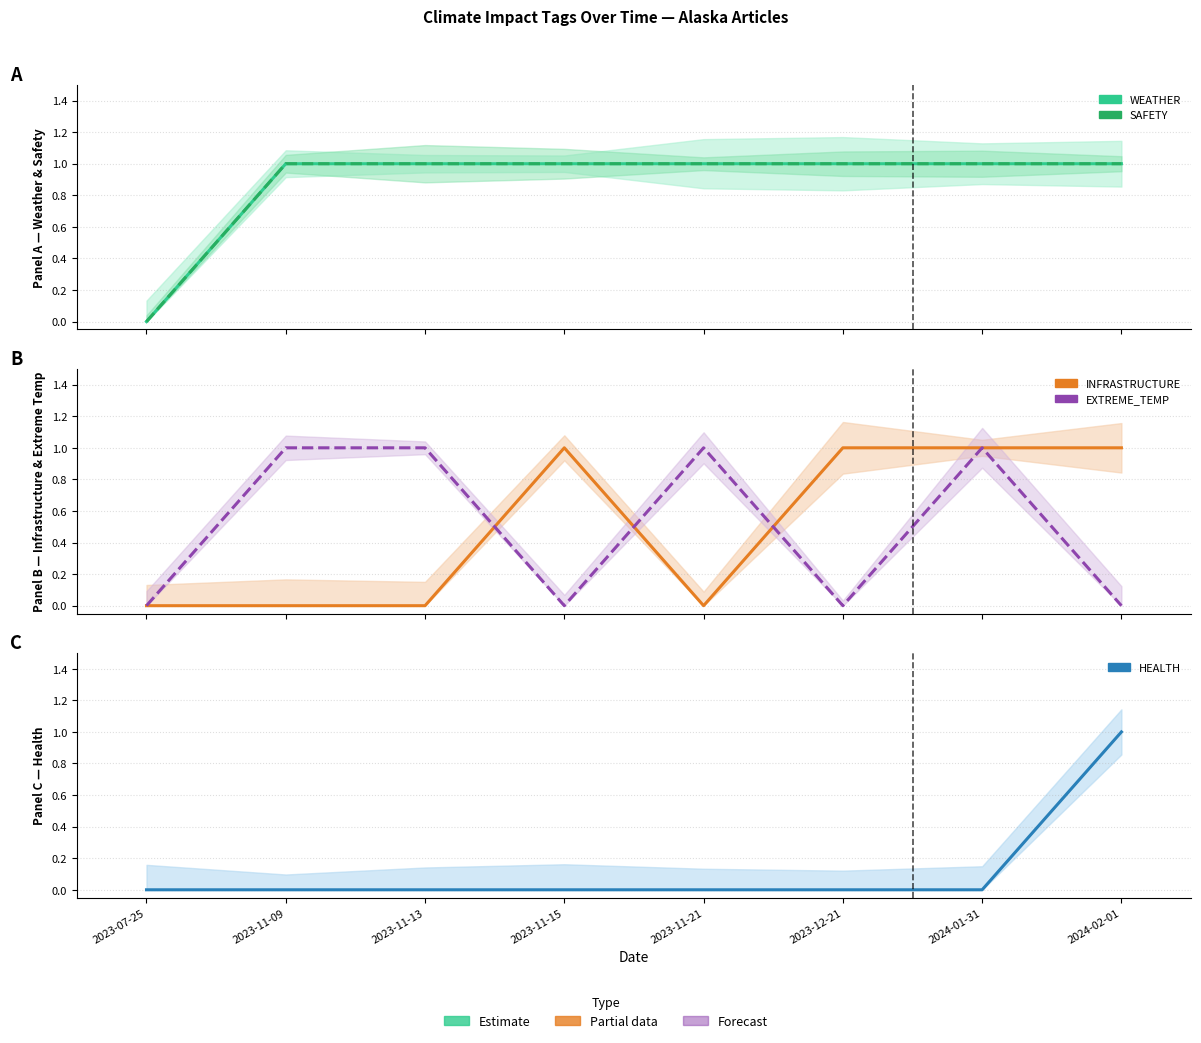

What is the difference between the maximum and minimum values in the EXTREME_TEMP series?

1